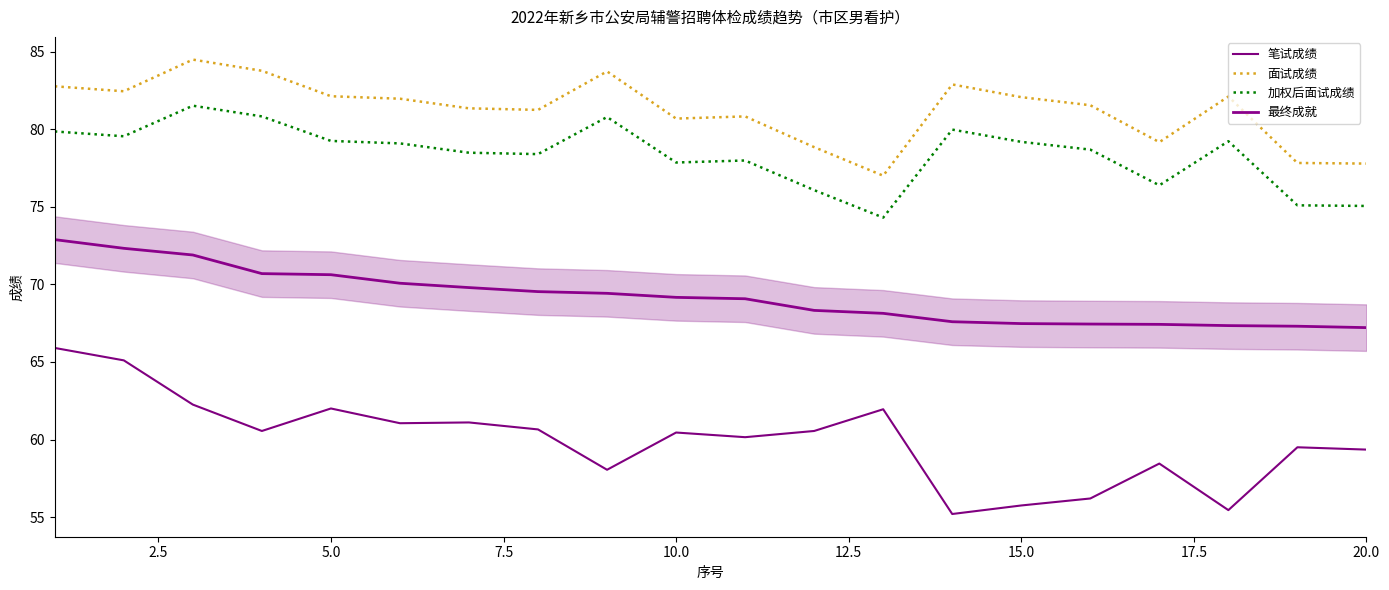

Reading left to right, extract all data points from this chart.

笔试成绩: 65.9	65.1	62.2	60.5	62.0	61.0	61.1	60.6	58.0	60.5	60.1	60.5	62.0	55.2	55.8	56.2	58.5	55.5	59.5	59.4
面试成绩: 82.8	82.4	84.5	83.8	82.1	82.0	81.3	81.2	83.7	80.7	80.8	78.8	77.0	82.9	82.1	81.5	79.2	82.1	77.8	77.8
加权后面试成绩: 79.8	79.5	81.5	80.8	79.2	79.1	78.5	78.4	80.8	77.8	78.0	76.1	74.3	80.0	79.2	78.7	76.4	79.2	75.1	75.0
最终成就: 72.9	72.3	71.9	70.7	70.6	70.1	69.8	69.5	69.4	69.2	69.1	68.3	68.1	67.6	67.5	67.4	67.4	67.3	67.3	67.2